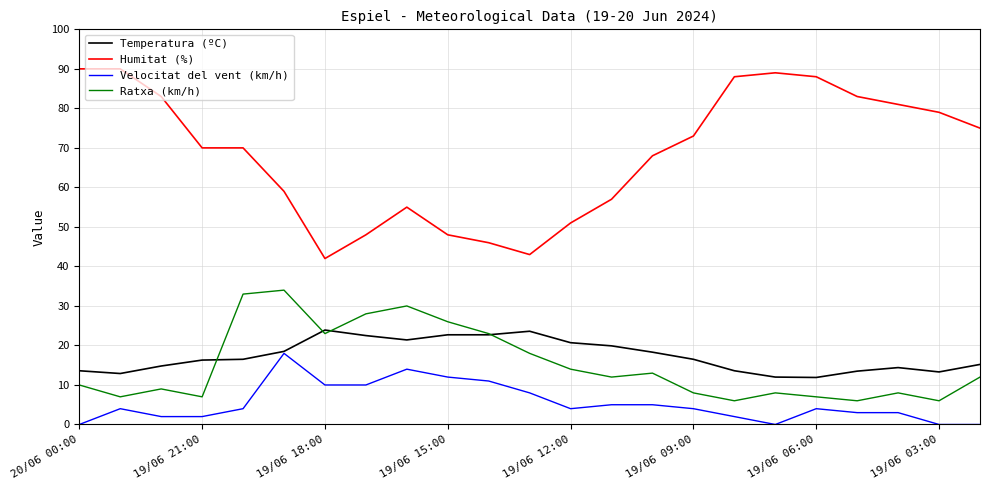

True or false: Velocitat del vent (km/h) and Humitat (%) intersect in this chart.

False